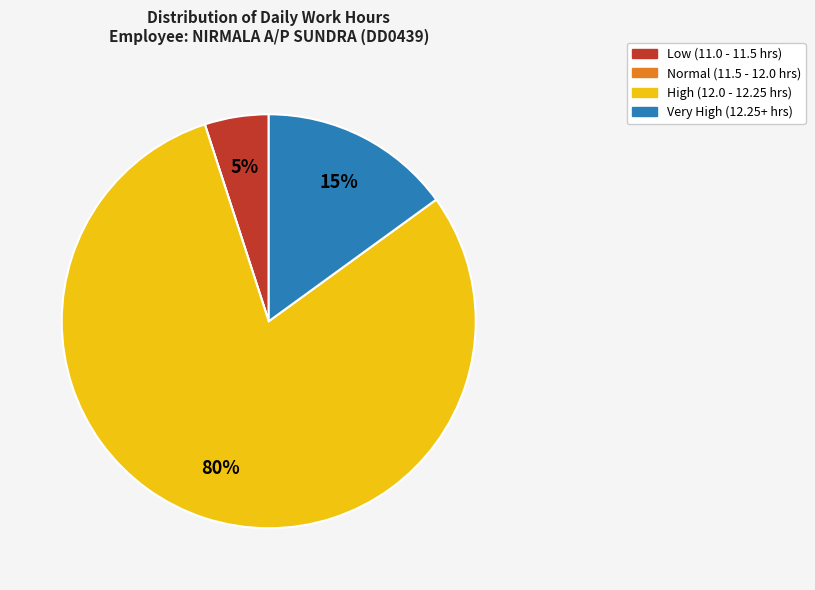

Is there a majority slice in this chart?

Yes